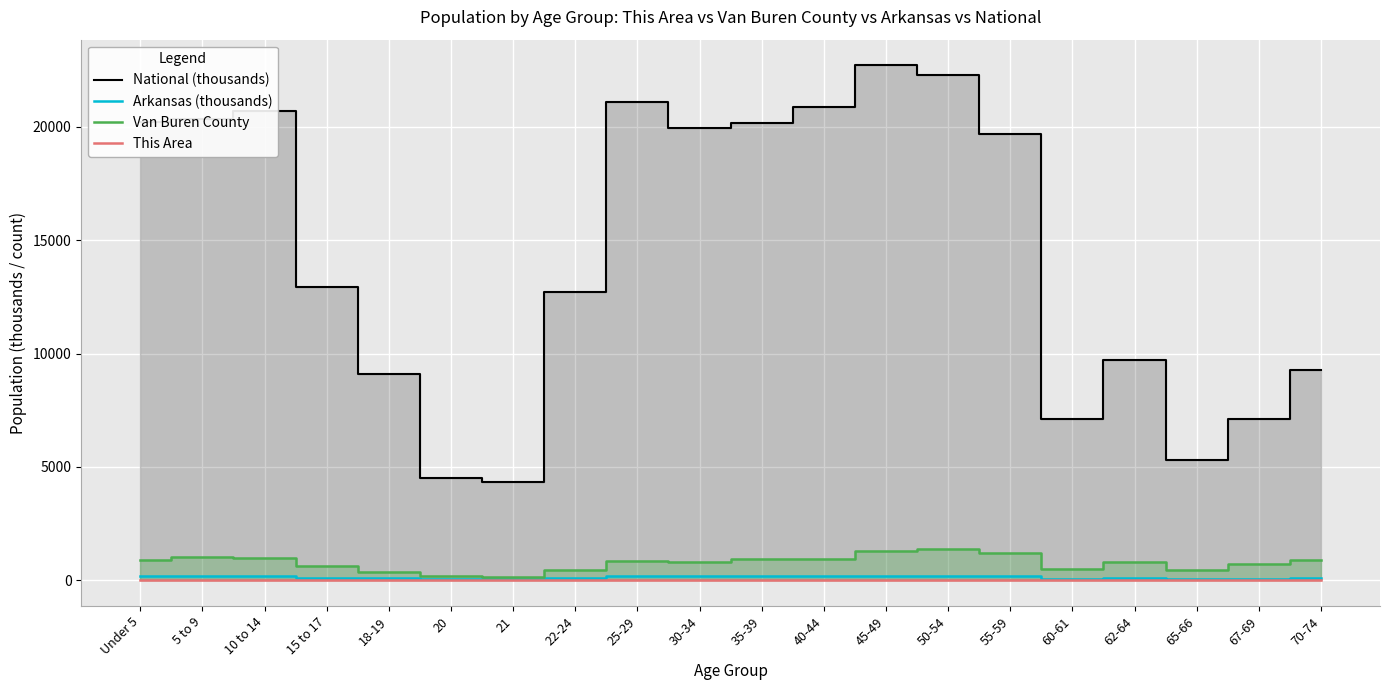

Rank the series at 18-19 from lowest to highest value.

This Area, Arkansas (thousands), Van Buren County, National (thousands)